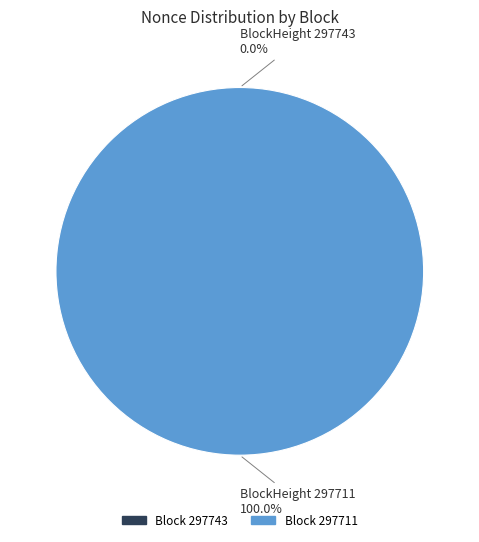

Does 297743 represent more than half of the total?

No